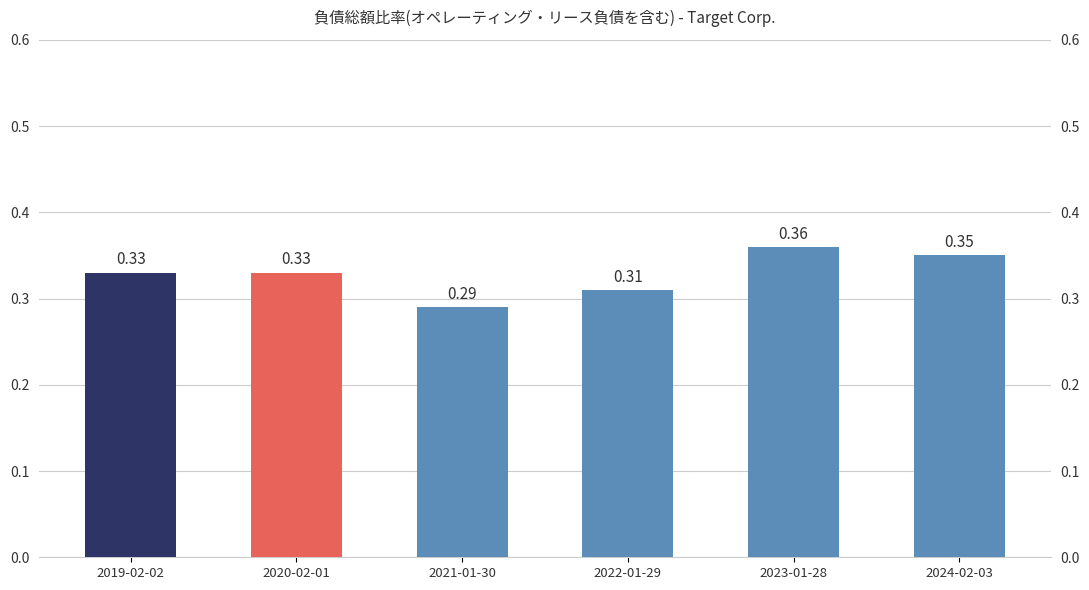

Which has a higher value, 2019-02-02 or 2023-01-28?

2023-01-28